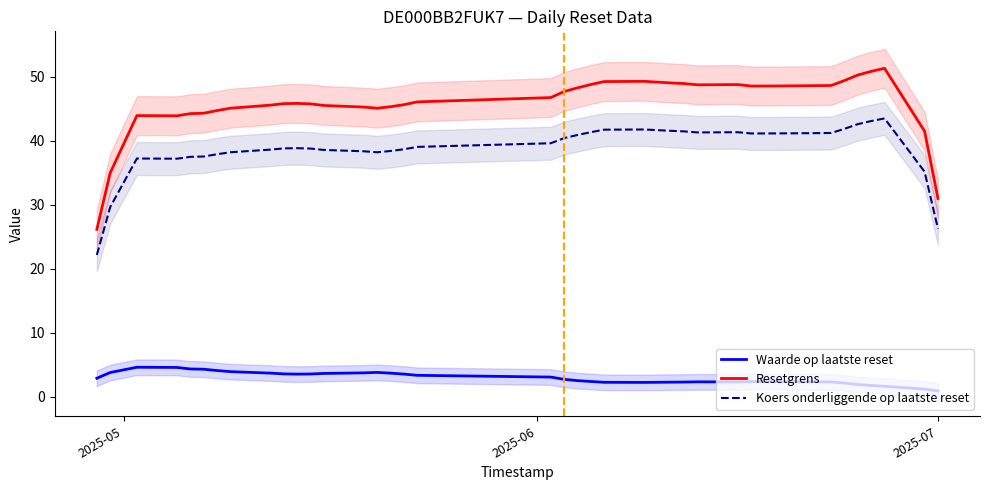

True or false: Resetgrens and Koers onderliggende op laatste reset cross at least once.

False